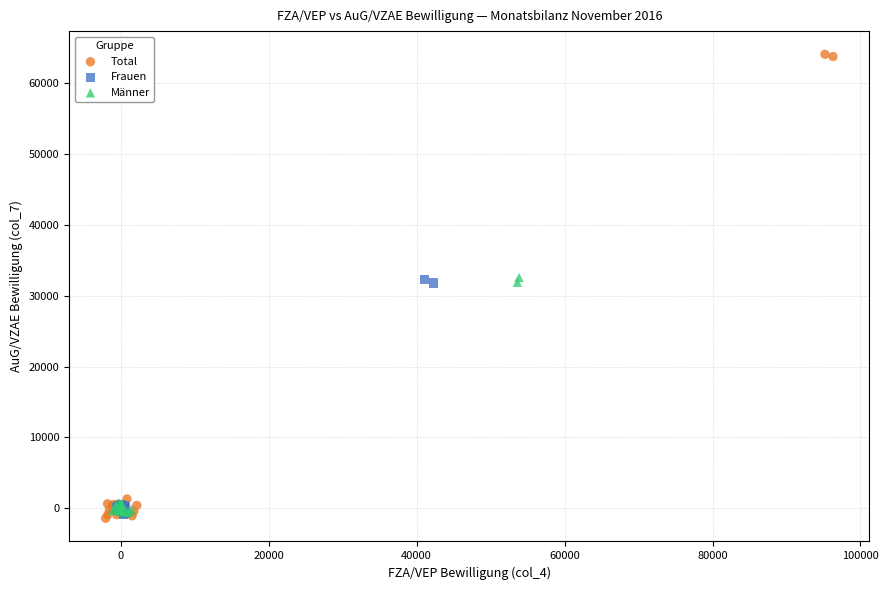

Which series reaches the maximum Y coordinate?

Total